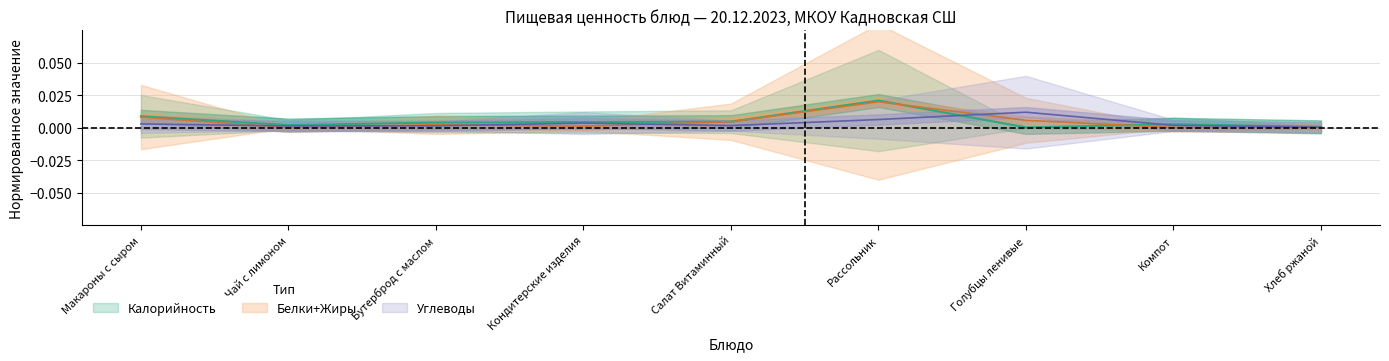

Which label corresponds to the smallest value in the chart?

Чай с лимоном